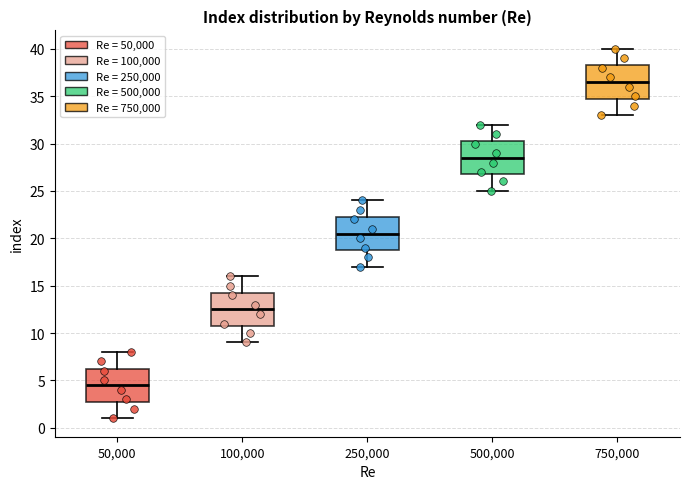

Where is the upper edge of the box at x = 500,000 on the y-axis? The values are not printed on the chart, so give them approximately, as read against the axis.

30.5